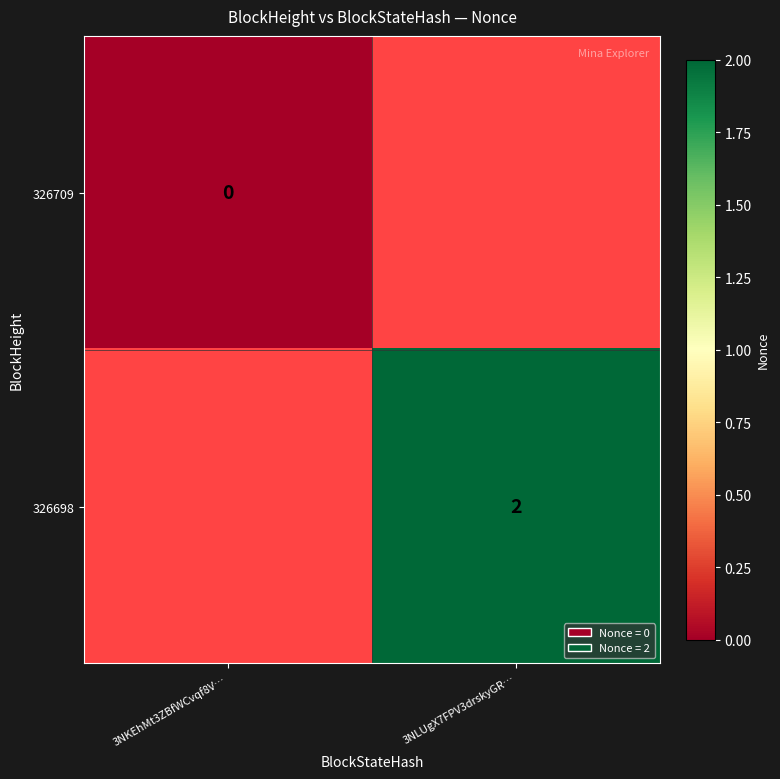

Which label corresponds to the smallest value in the chart?

3NKEhMt3ZBfWCvqf8V…